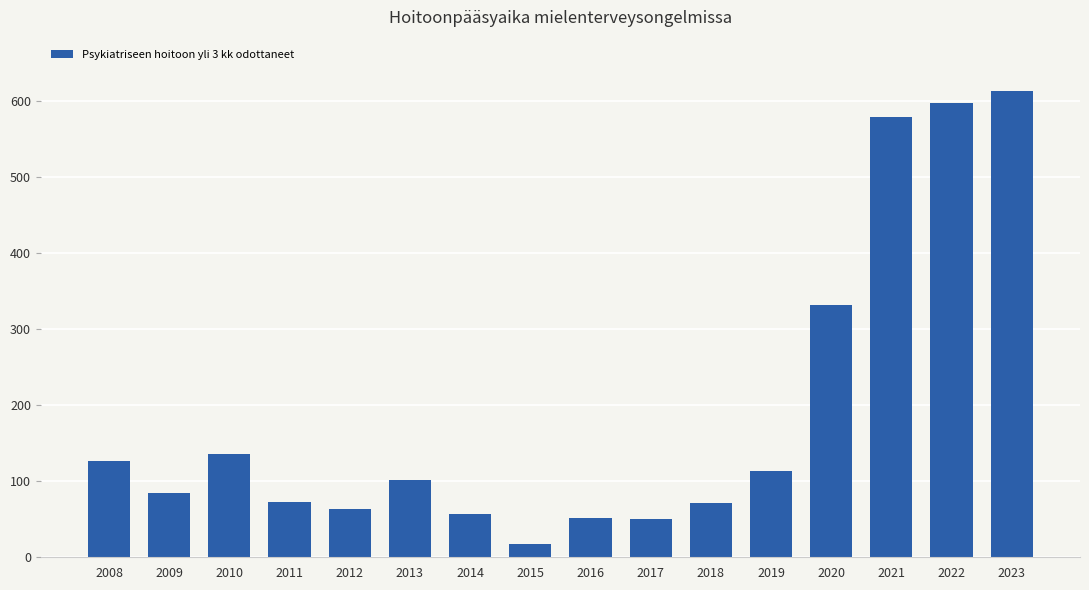

How many distinct data groups are displayed?

1